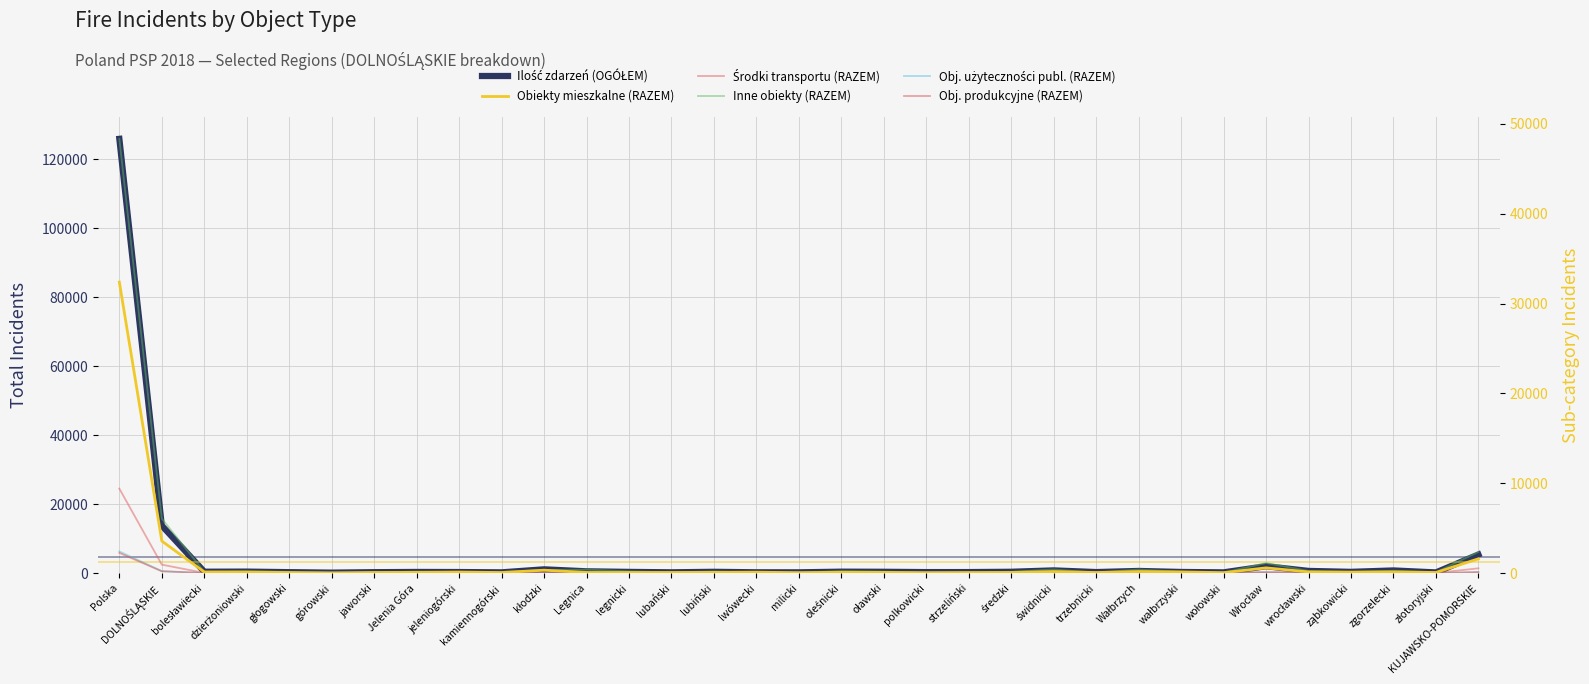

Where does the Obj. użyteczności publ. (RAZEM) series first go above 5?

Polska